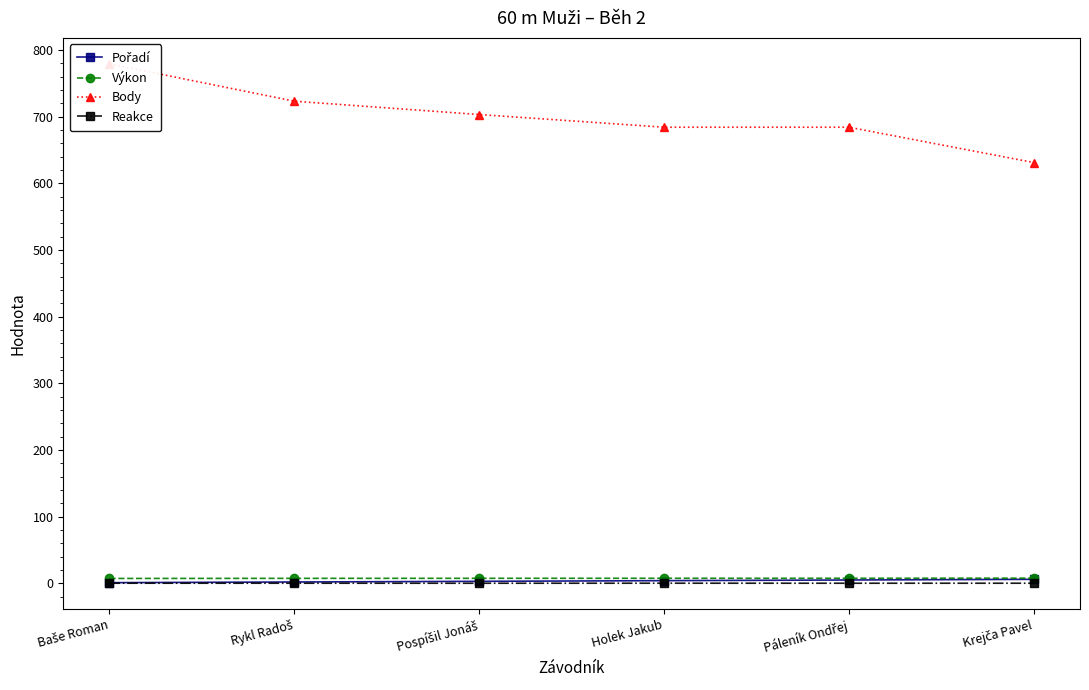

What position from the right is Baše Roman?

6